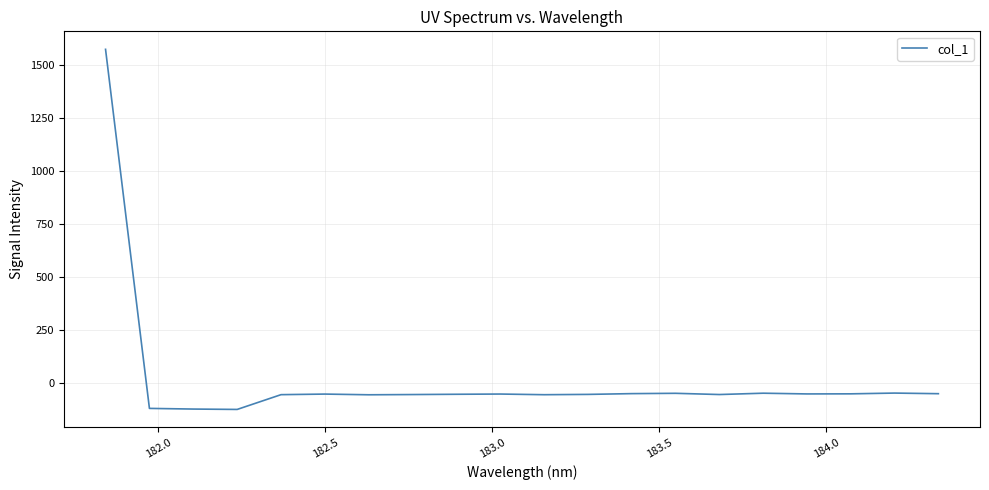

What is the difference between the maximum and minimum values?

1697.0